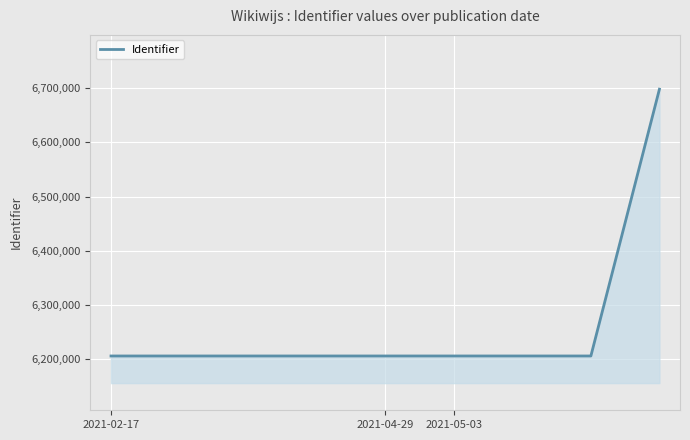

What is the minimum value shown in the chart?

6206318